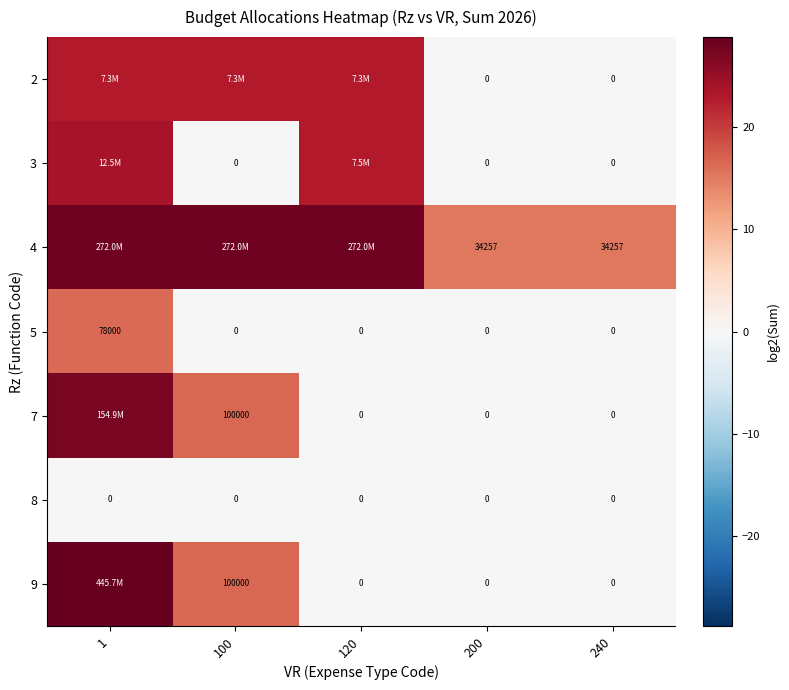

Is the value of 4 at 240 greater than the value of 3 at 240?

Yes